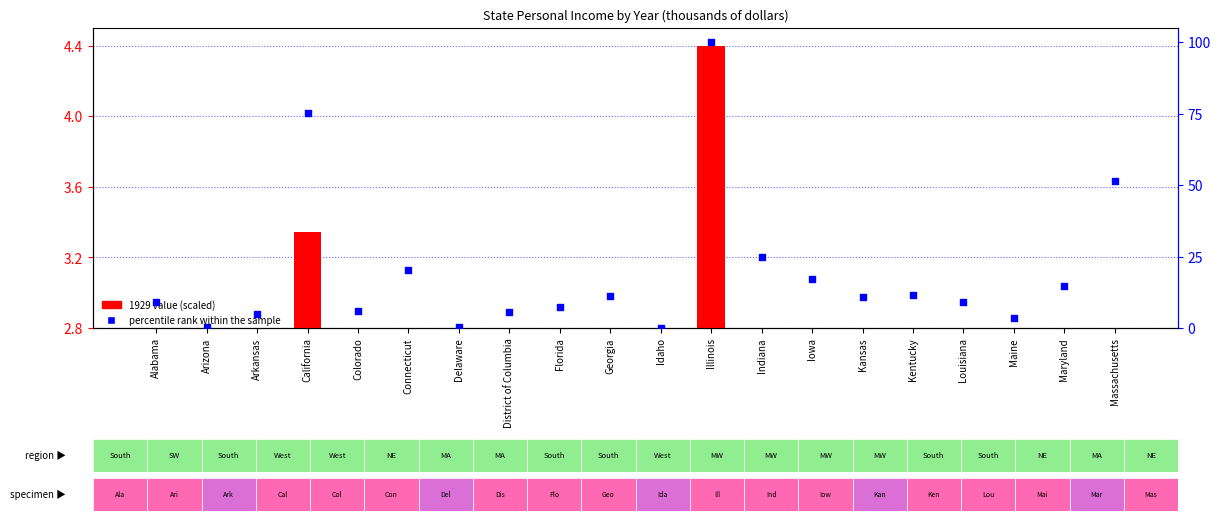

What are all the series names shown in the legend?

1929 value (scaled), percentile rank within the sample